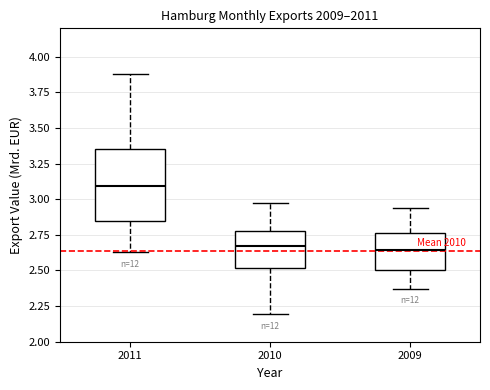

Where does the median line of the box at x = 2010 sit on the y-axis? The values are not printed on the chart, so give them approximately, as read against the axis.

2.65